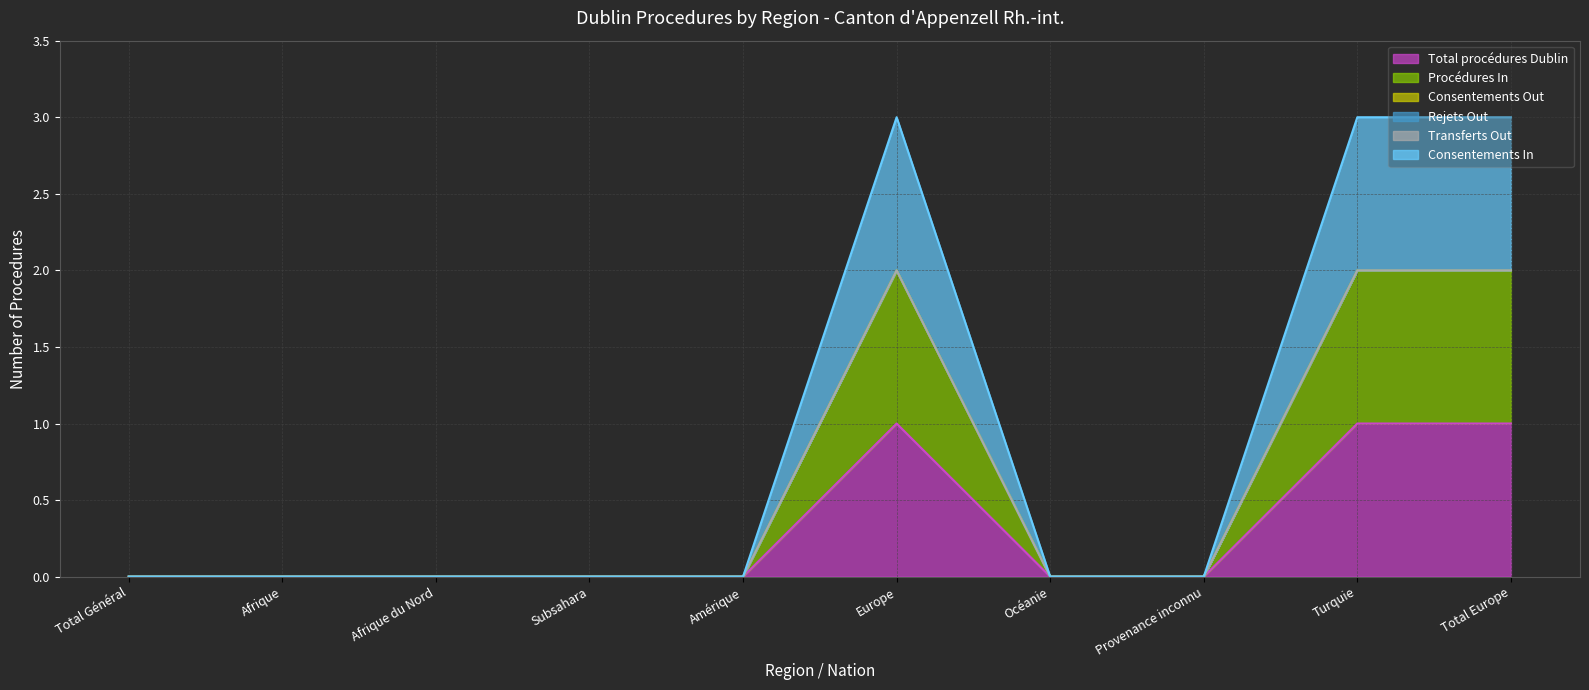

What is the approximate value of Total procédures Dublin at Total Europe?

1